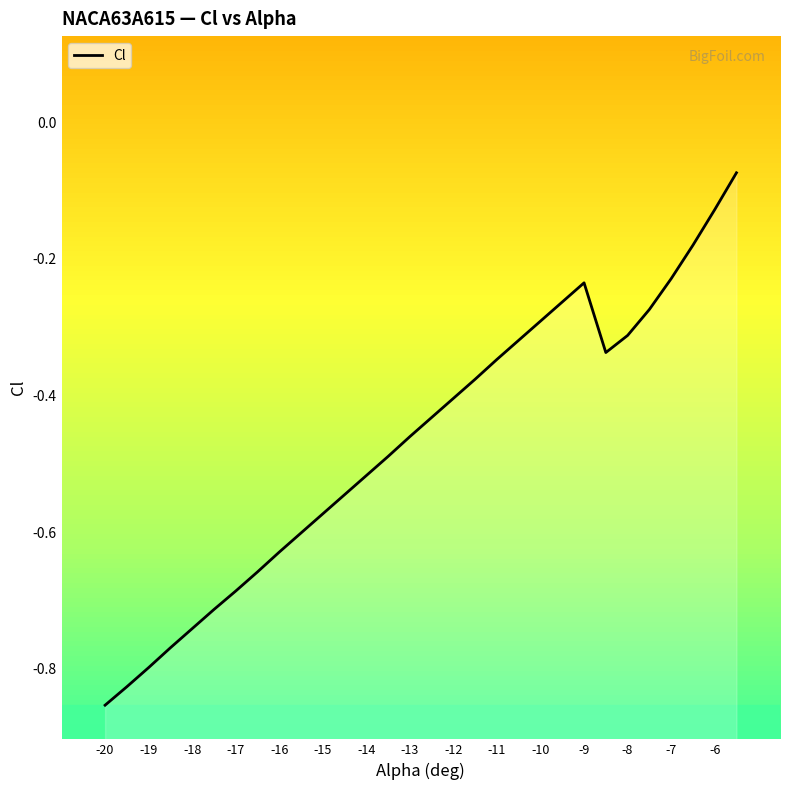

Reading left to right, extract all data points from this chart.

-0.9	-0.8	-0.8	-0.8	-0.7	-0.7	-0.7	-0.7	-0.6	-0.6	-0.6	-0.5	-0.5	-0.5	-0.5	-0.4	-0.4	-0.4	-0.3	-0.3	-0.3	-0.3	-0.2	-0.3	-0.3	-0.3	-0.2	-0.2	-0.1	-0.1